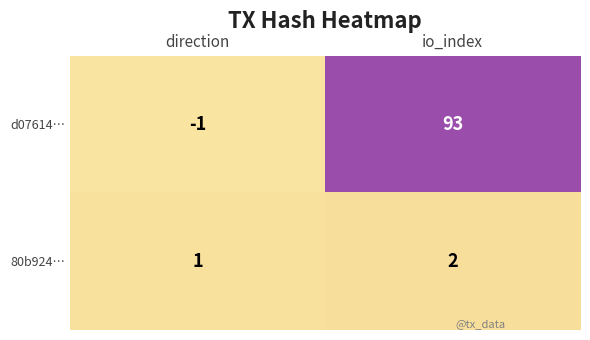

Is it true that 80b924… equals 2 at io_index?

True